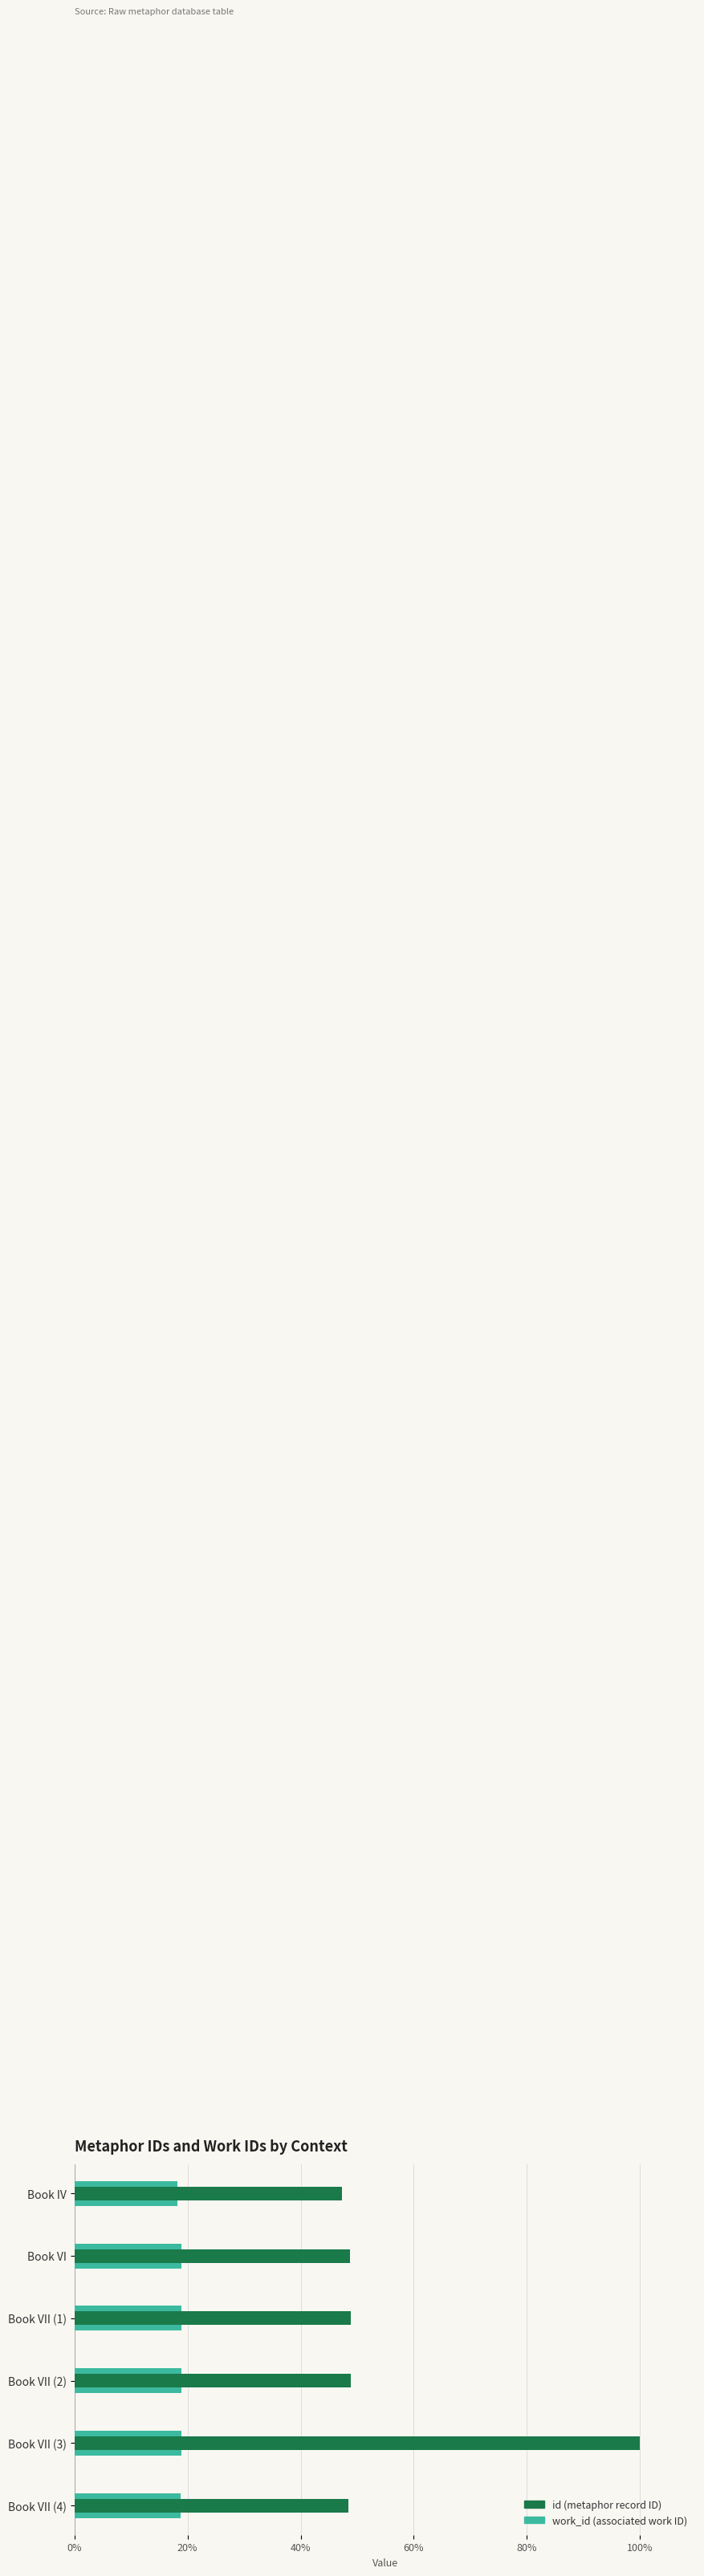

What is the difference between the maximum and minimum values in the work_id series?

0.6